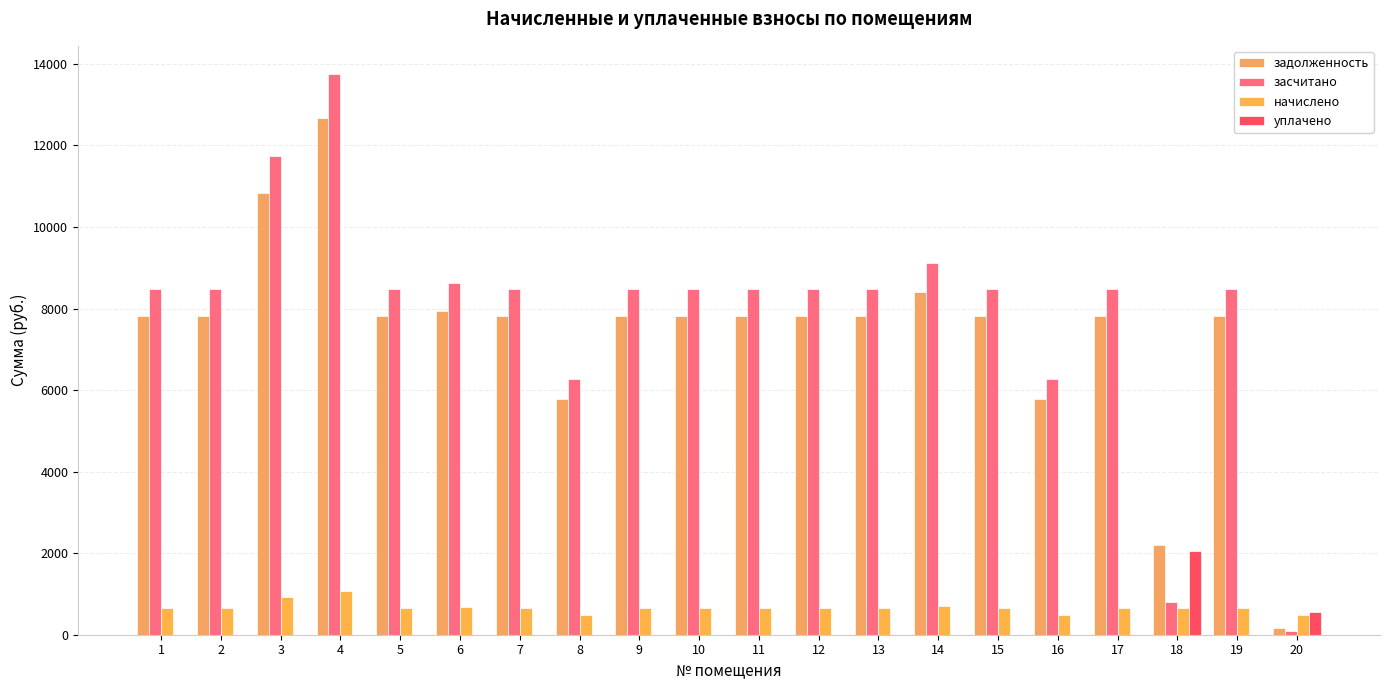

The value of засчитано at 11 is 8484.1. True or false?

True